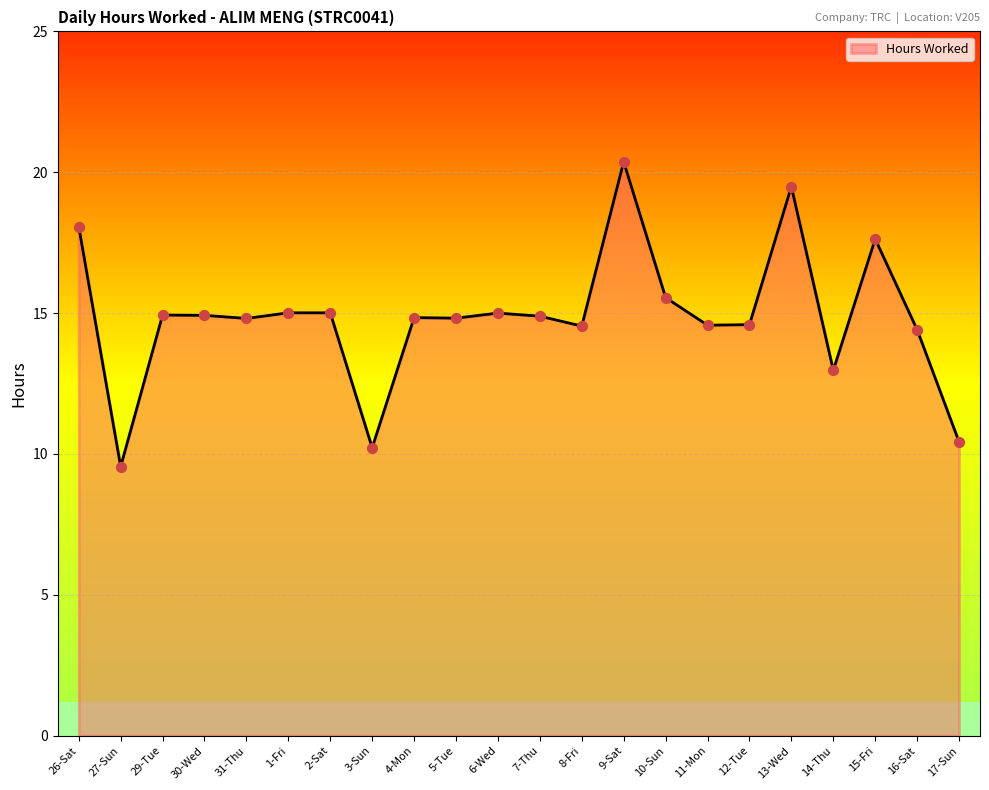

What is the change in value from 1-Fri to 14-Thu?

-2.0